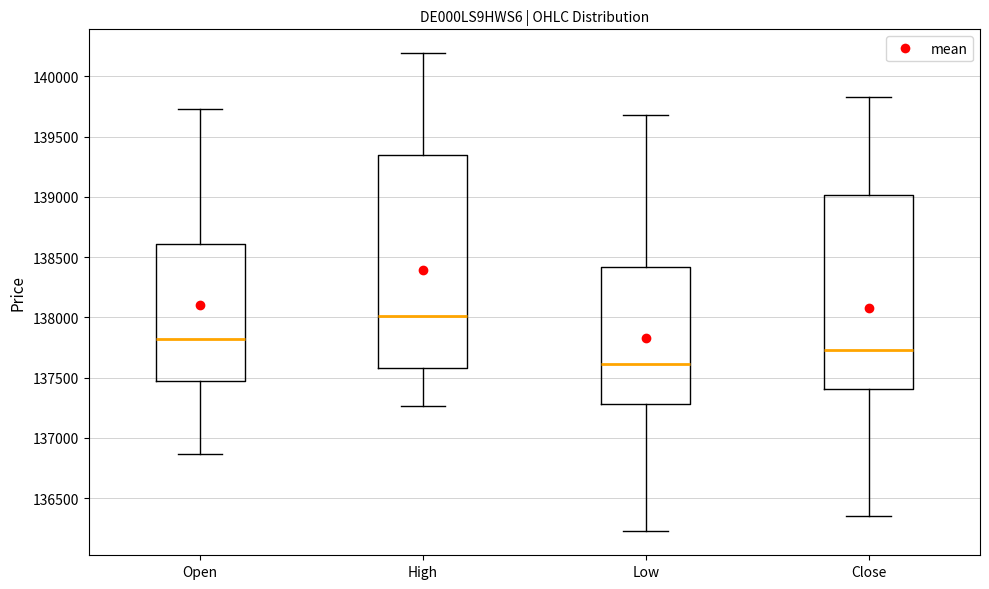

Reading left to right, read every box against the y-axis: the position of its median line, the range the box covers, and the ends of its whiskers. The values are not printed on the chart, so give them approximately, as read against the axis.

Open: median 137800, box 137450 to 138600, whiskers 136850 to 139750
High: median 138000, box 137600 to 139350, whiskers 137250 to 140200
Low: median 137600, box 137300 to 138400, whiskers 136200 to 139700
Close: median 137750, box 137400 to 139000, whiskers 136350 to 139850